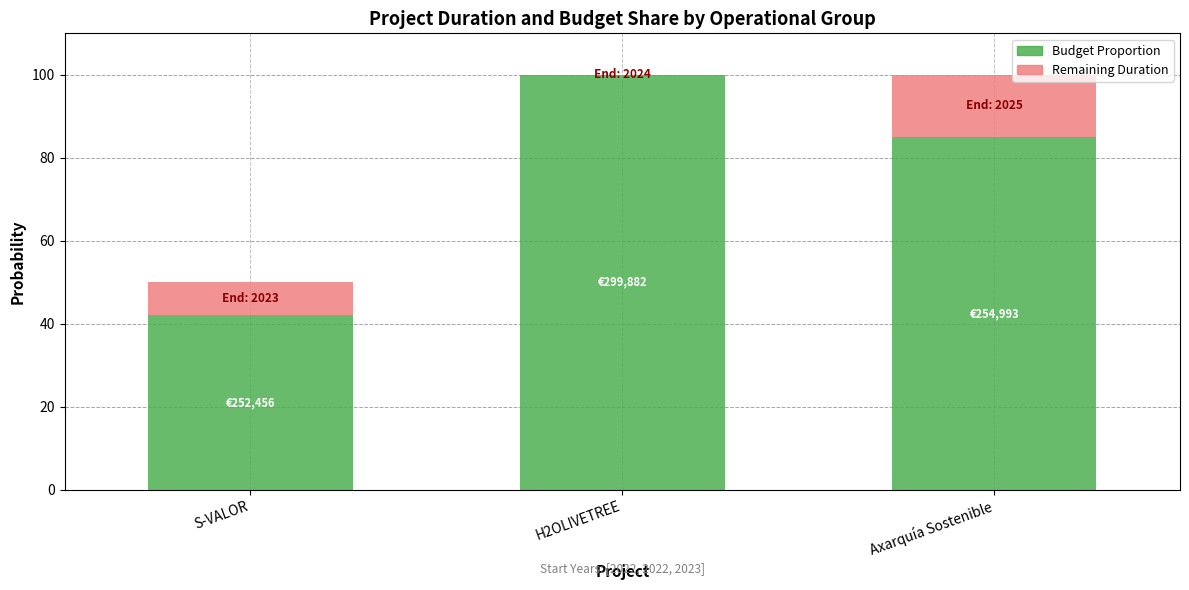

What is the total value across all series at H2OLIVETREE?

100.0